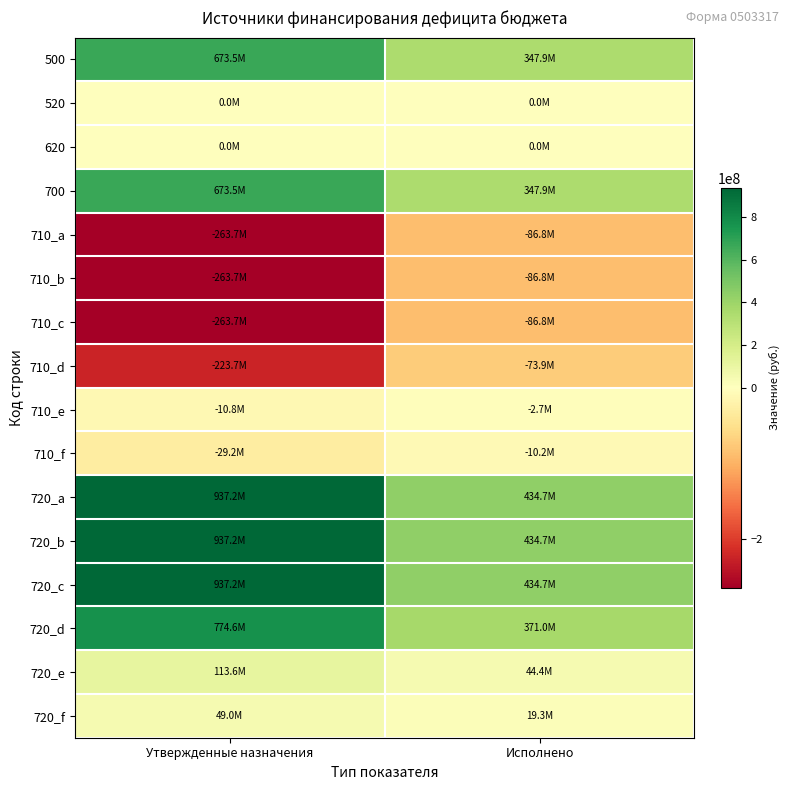

Which category has the lowest value across all series?

Утвержденные назначения